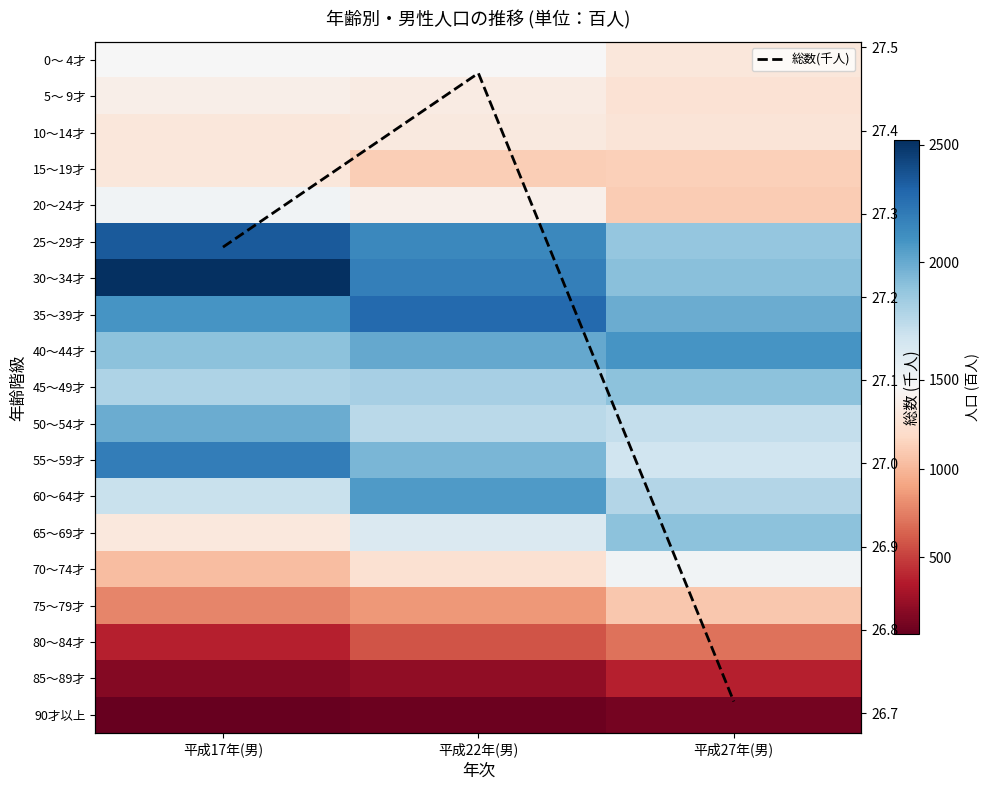

What is the spread (max minus min) of values at 平成22年(男)?

2261.5